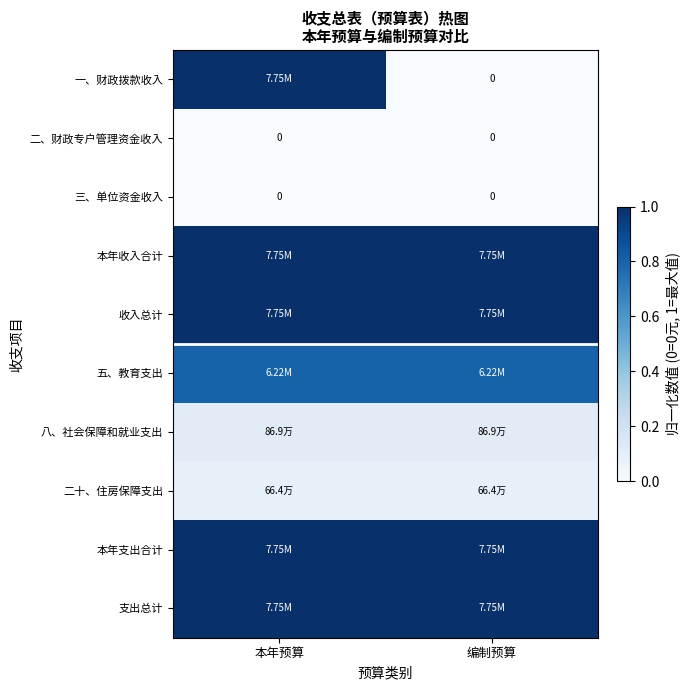

At which label is 一、财政拨款收入 closest to 0?

编制预算